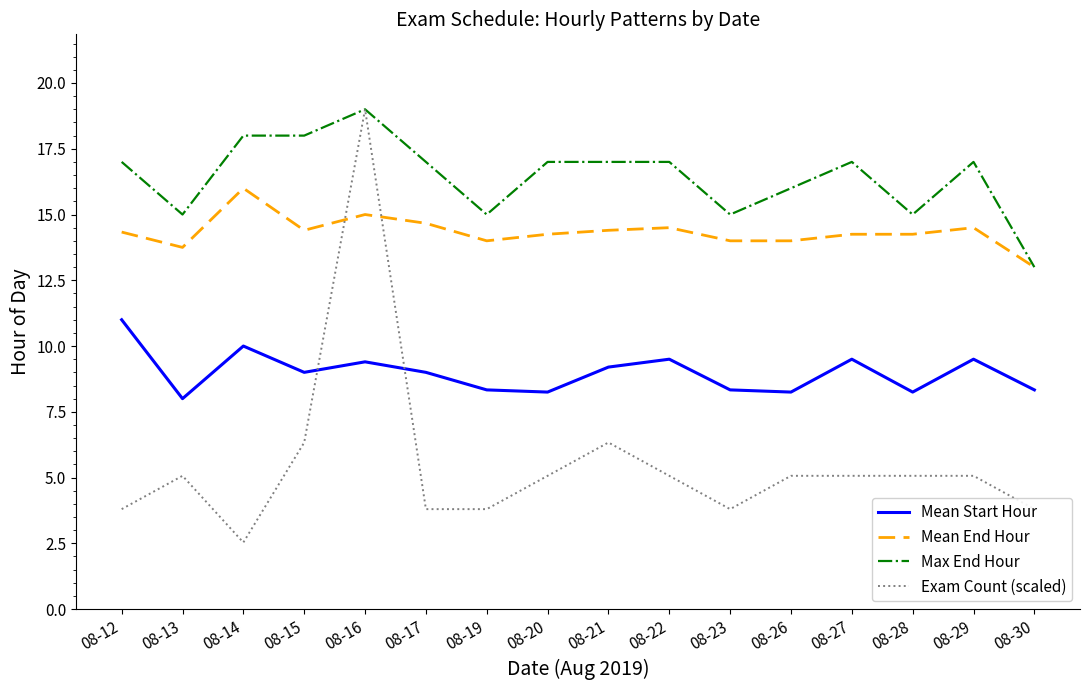

The Mean Start Hour series shows 8.0 at 08-13. True or false?

True